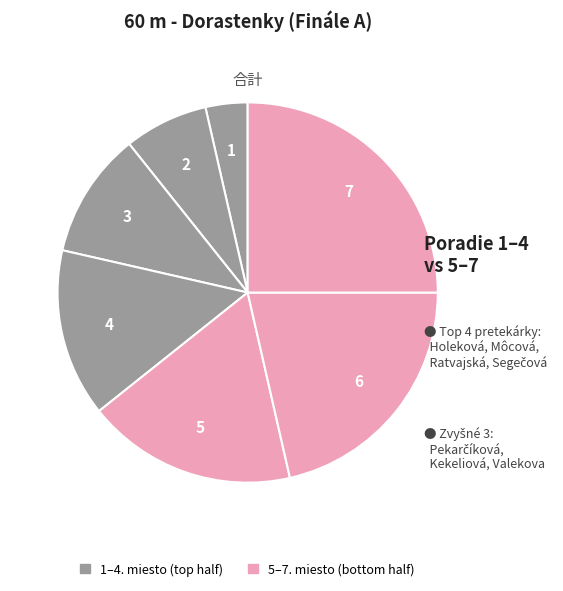

Rank the categories by value from highest to lowest.

Valekova Maiara, Kekeliová Sarah, Pekarčíková Laura, Segečová Martina, Ratvajská Slávka, Môcová Radoslava, Holeková Karolína